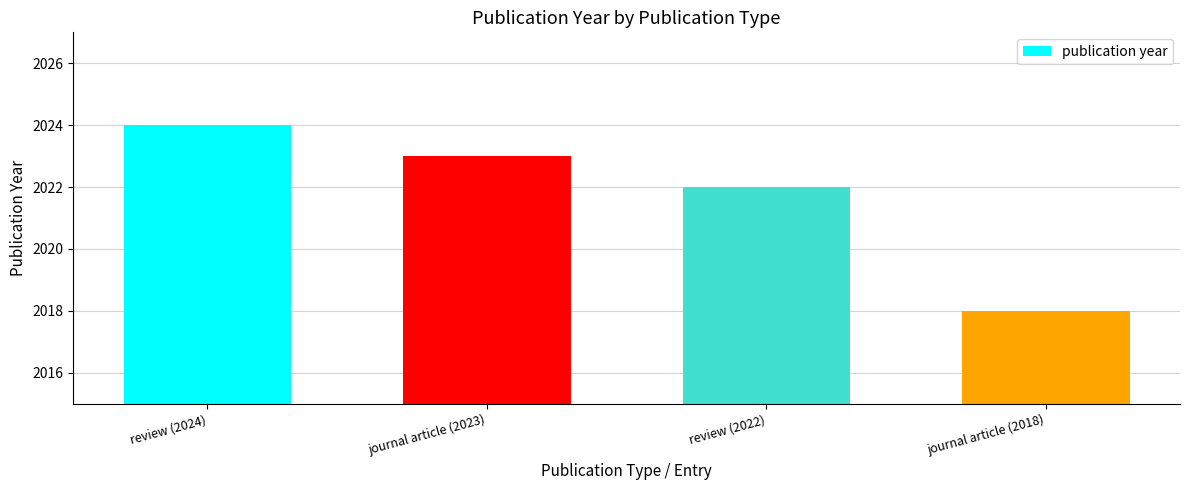

The value at journal article (2023) is 2023. True or false?

True